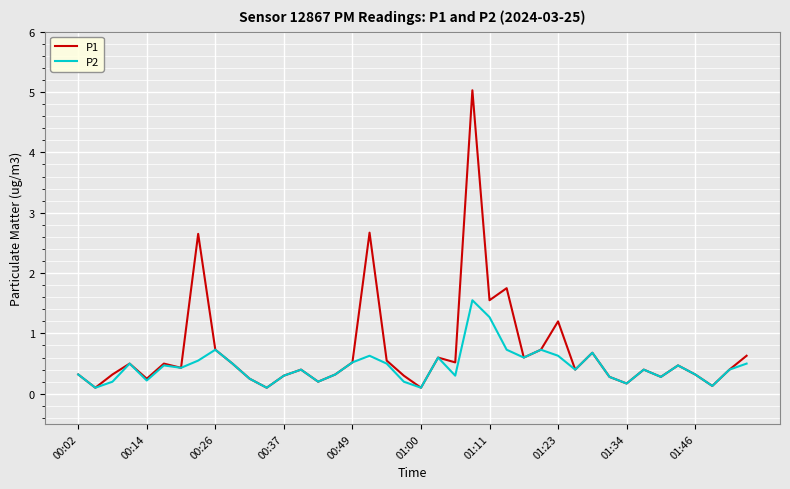

Rank the series by their maximum value, from lowest to highest.

P2, P1